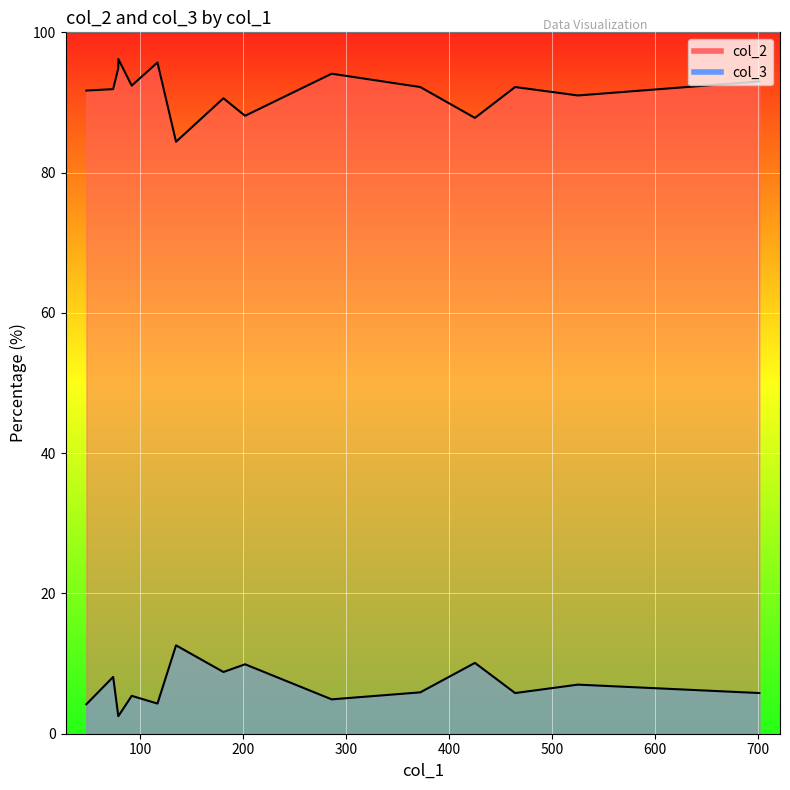

Is the value of col_2 at 372 greater than the value of col_3 at 464?

Yes